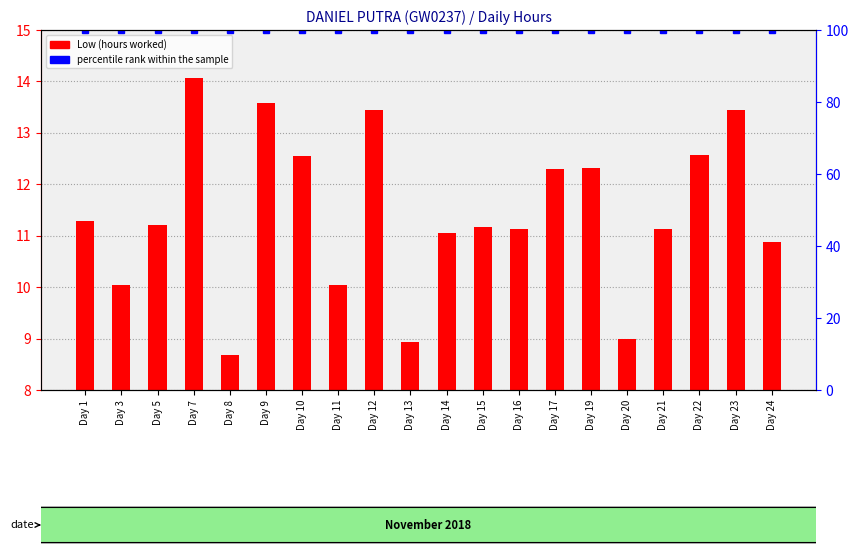

What is the sum of the Low (hours worked) values at Day 5 and Day 23?

24.6